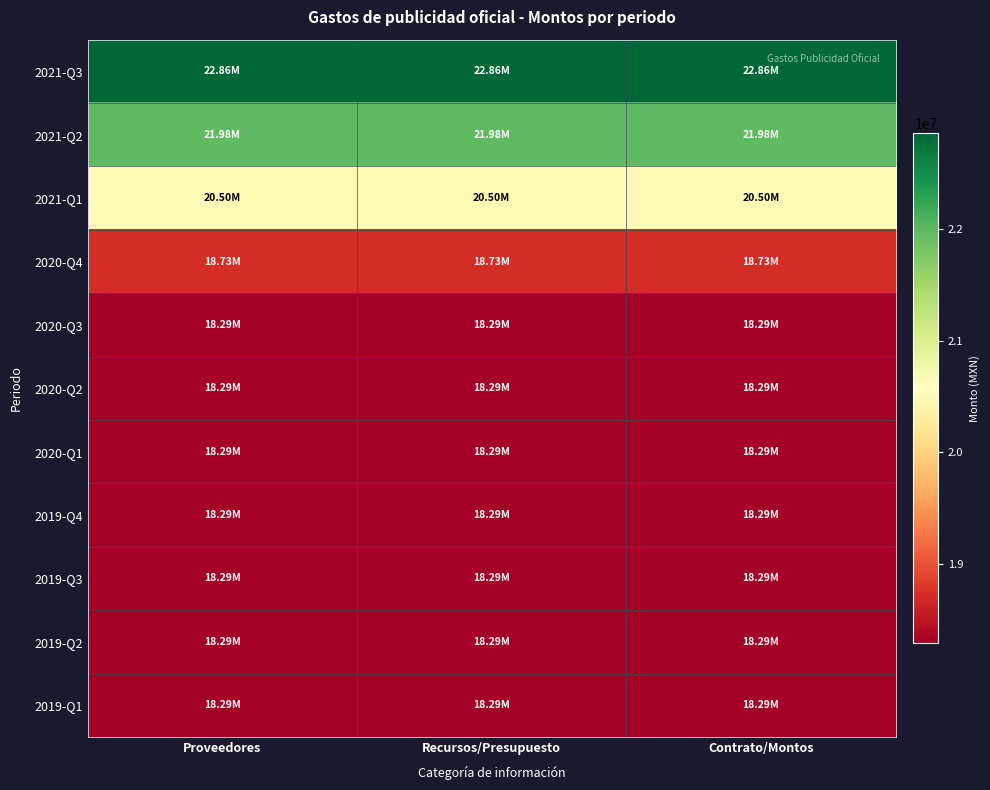

Which series has the largest range (max minus min)?

2021-Q3